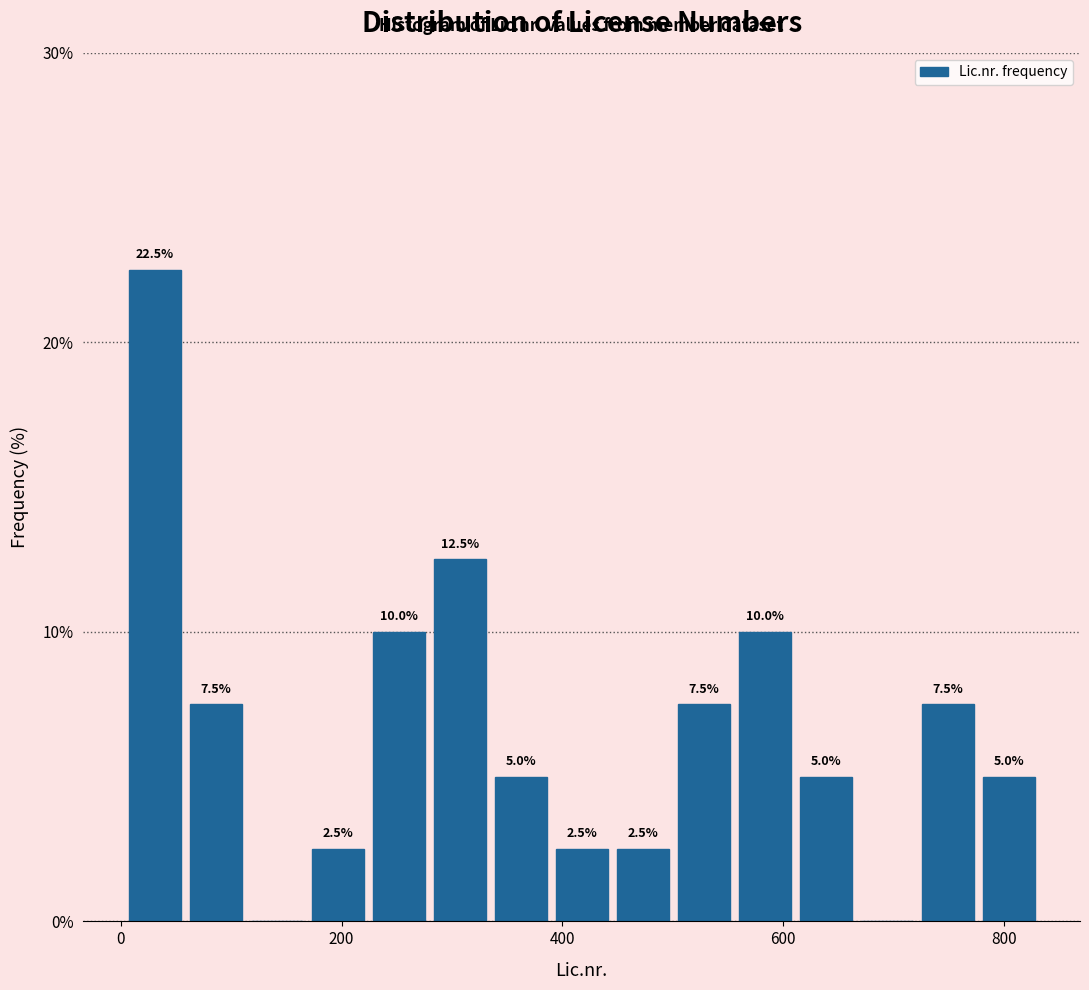

Around what value on the x-axis is the tallest bar? Give the approximate position of its centre, as read against the axis.

40